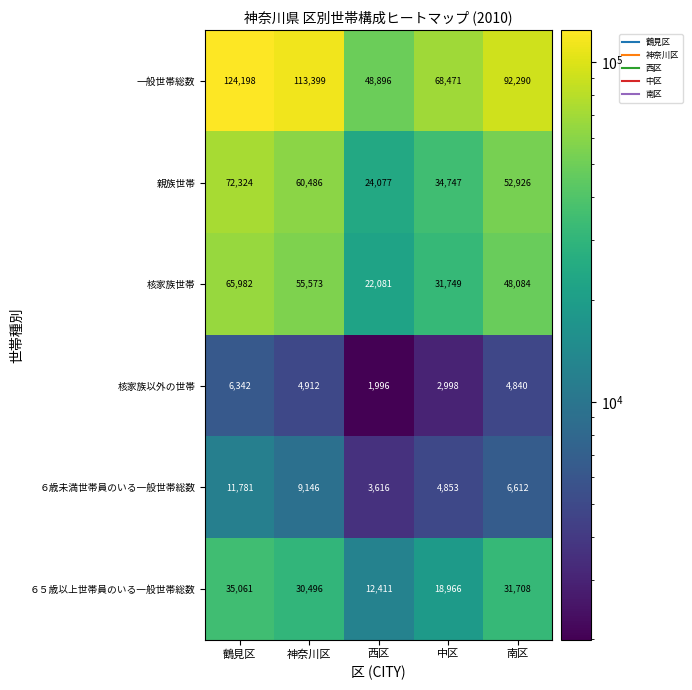

What is the maximum value shown in the chart?

124198